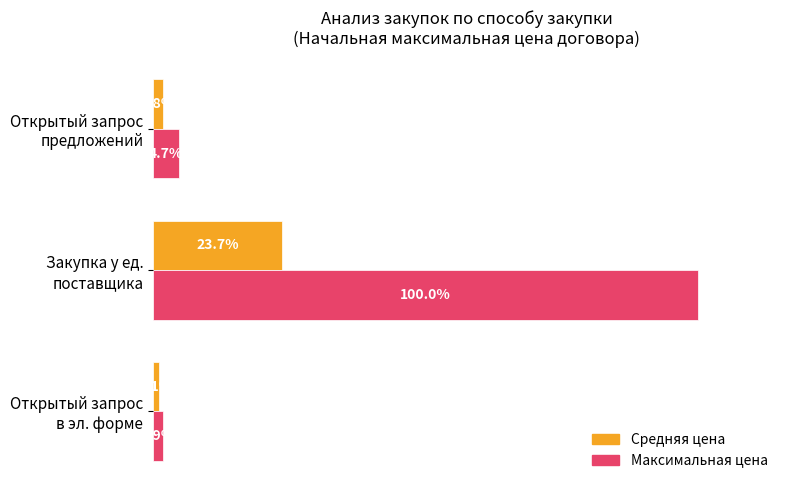

List the series in order of their overall mean, lowest first.

Средняя цена, Максимальная цена